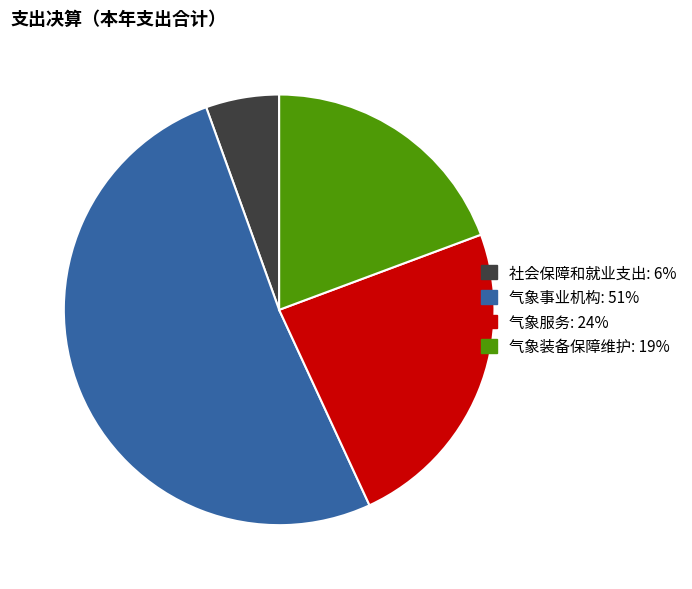

Approximately how many times larger is the value at 气象事业机构: 51% compared to 气象服务: 24%?

2.2